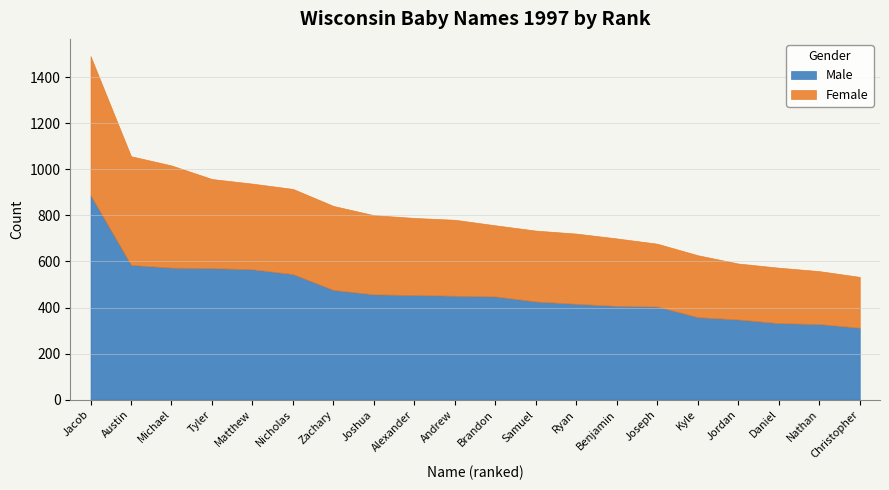

True or false: Female has more than 2 points higher than both neighbors.

False